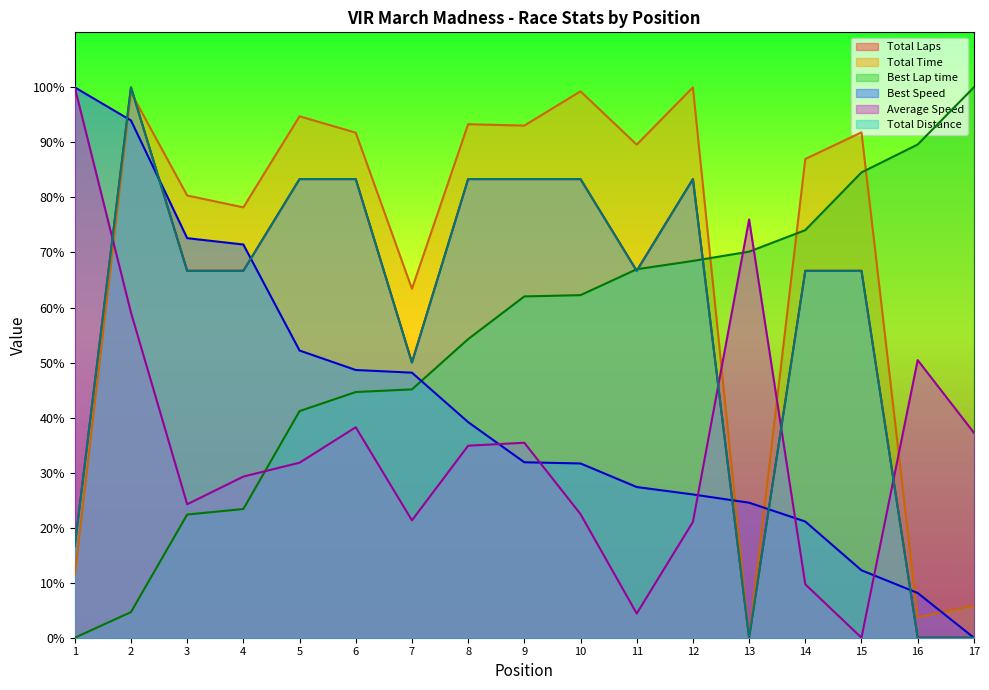

Does the chart display data point markers on the line(s)?

No